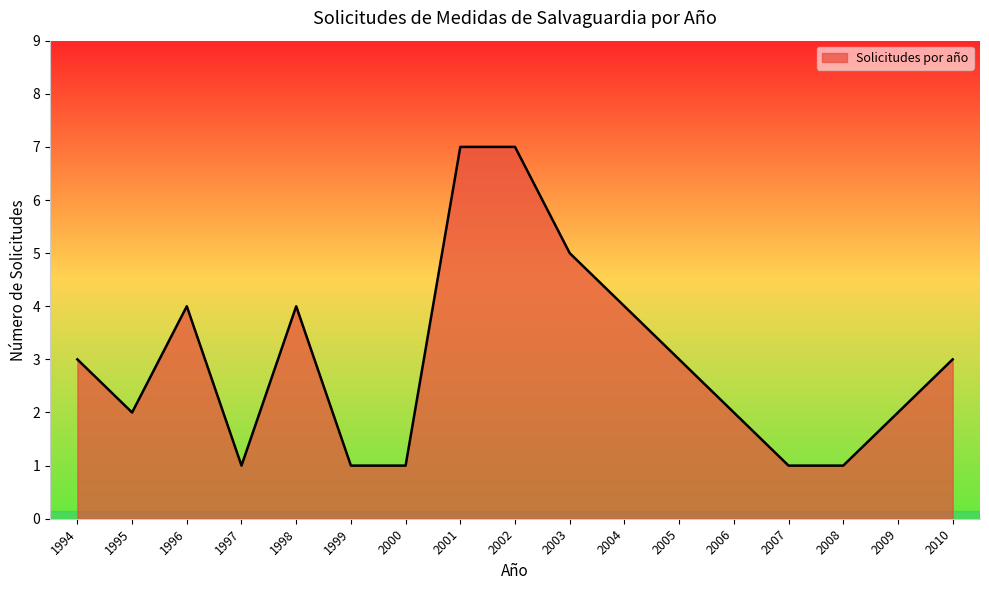

Between 2006 and 2000, which is larger?

2006